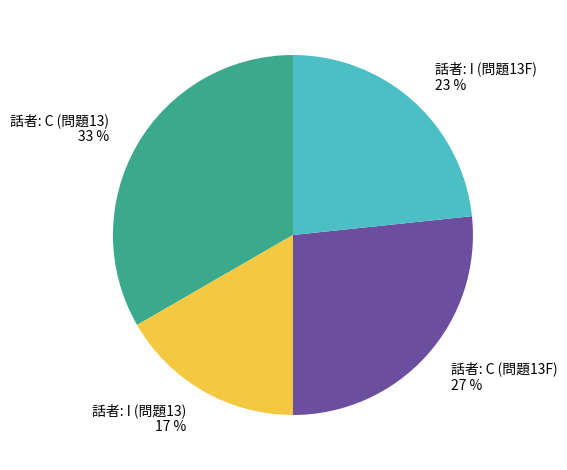

True or false: 話者: I (問題13F) accounts for 30% of the total.

False